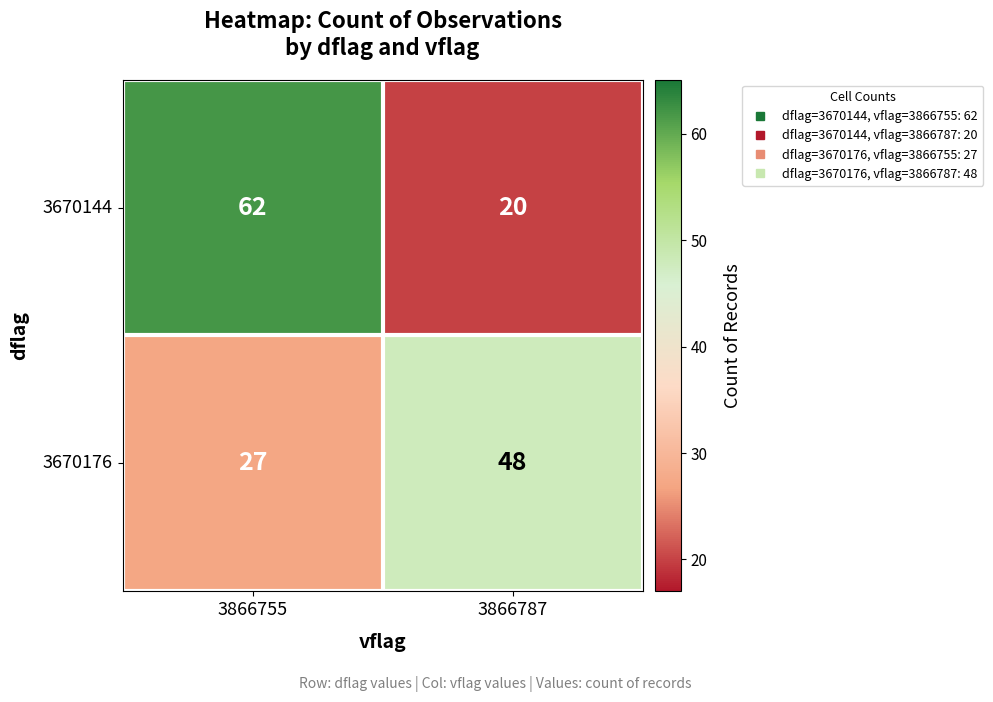

True or false: 3670144 has a value of 62 at 3866755.

True